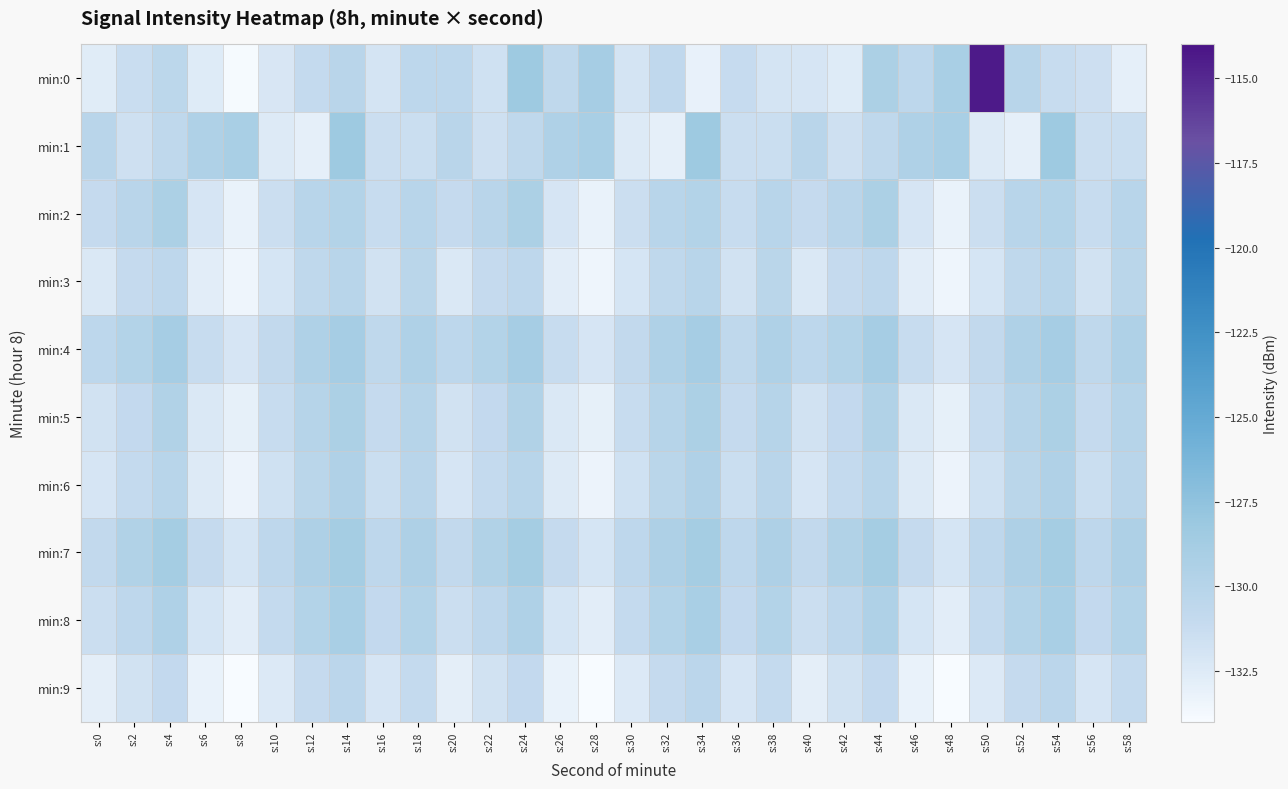

Between s:2 and s:28, which series saw the biggest shift?

min:2